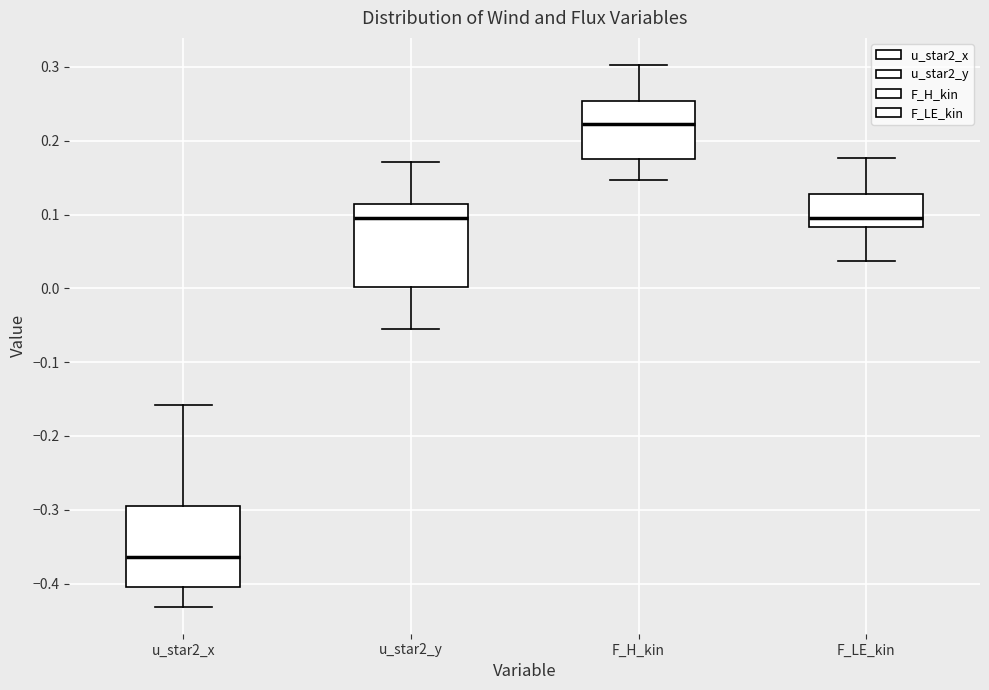

Which box has the lowest median line?

u_star2_x